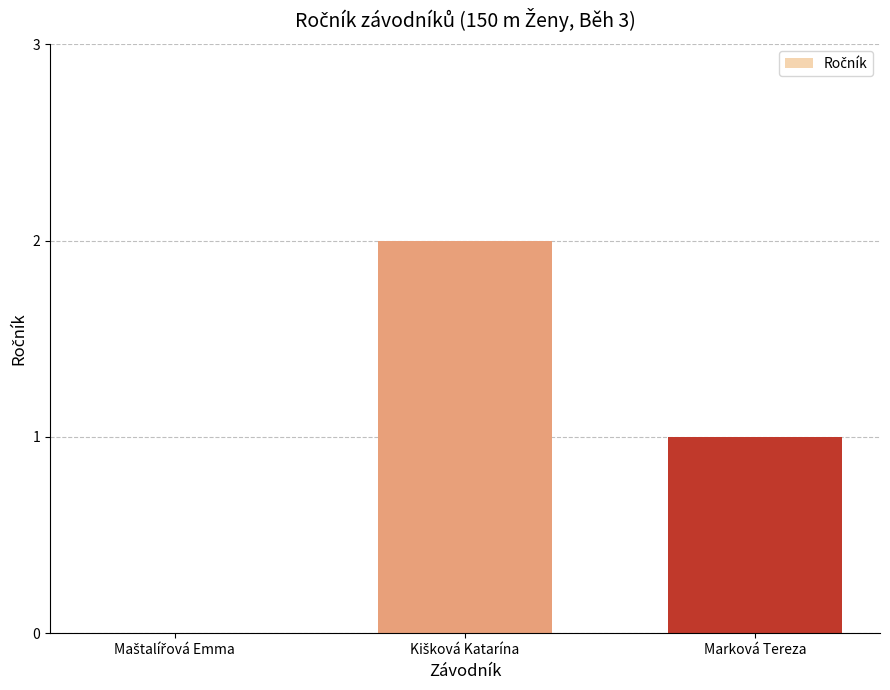

Is it true that the value at Marková Tereza is 1?

True